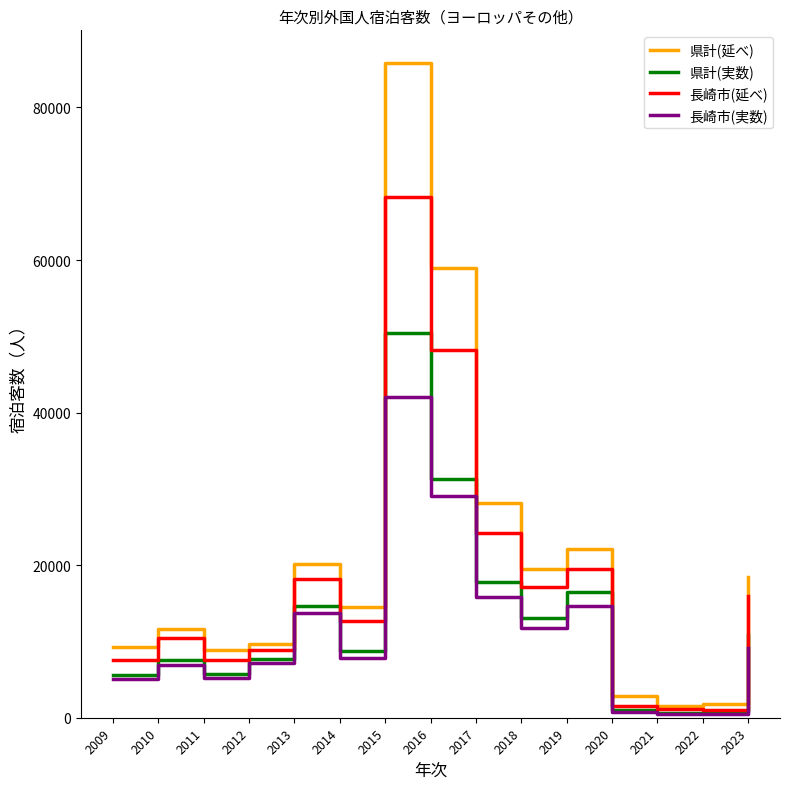

The 県計(実数) series shows 2927 at 2012. True or false?

False